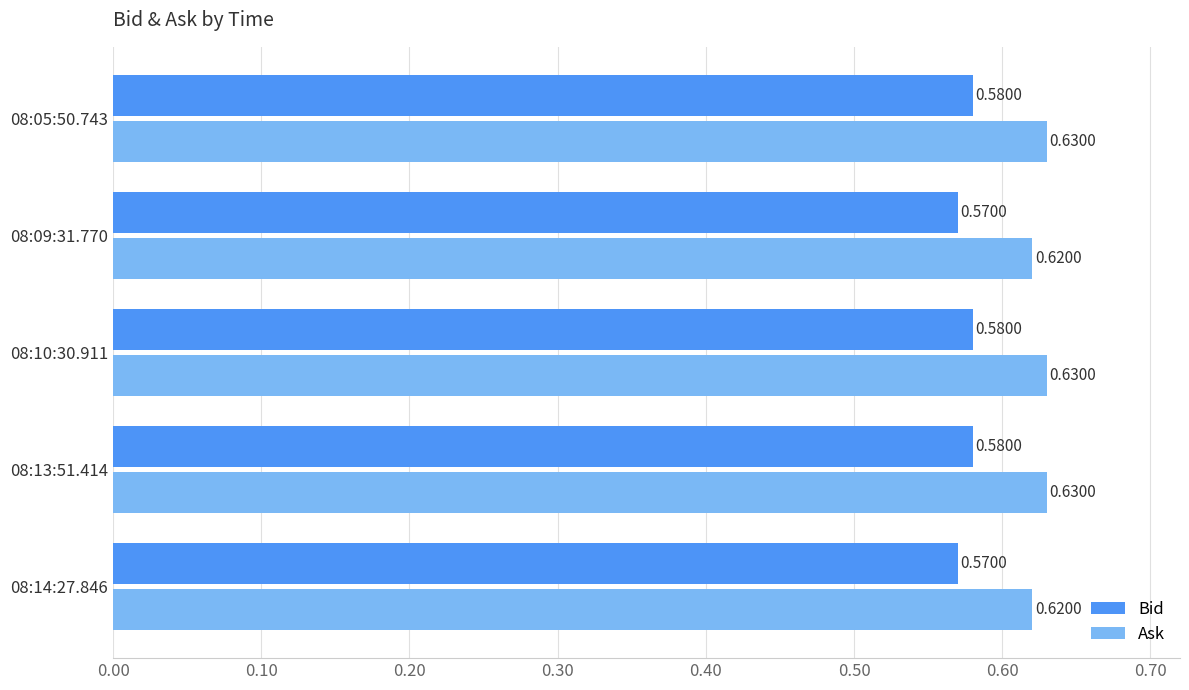

List the series in order of their peak value, lowest first.

Bid, Ask